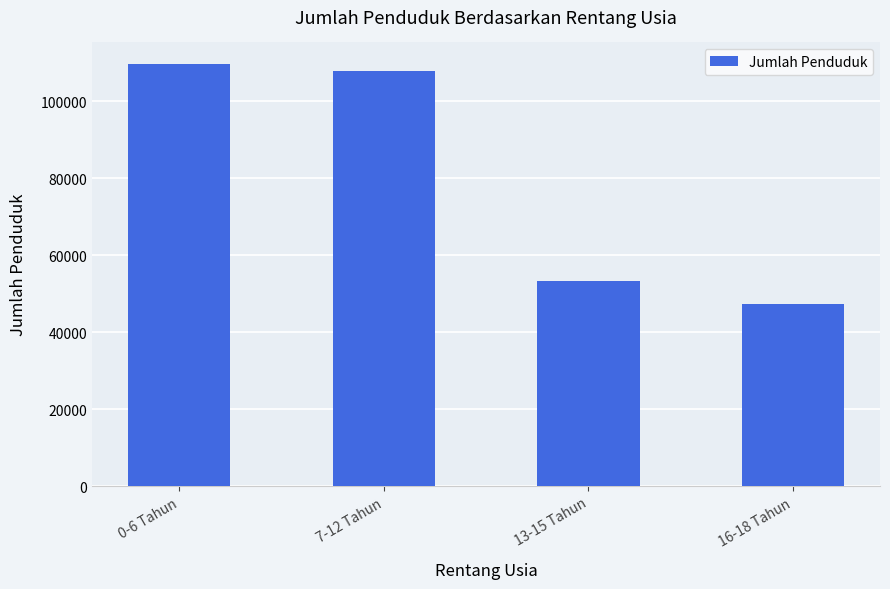

Between 13-15 Tahun and 16-18 Tahun, which is larger?

13-15 Tahun